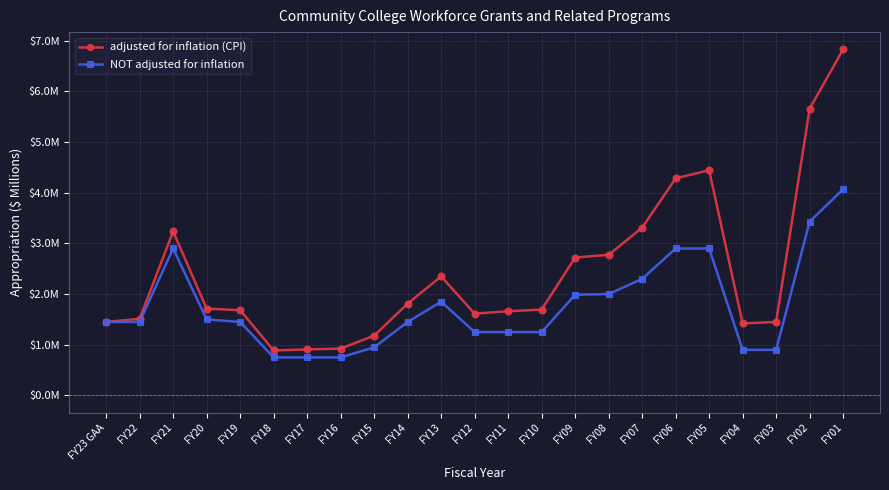

At which label is adjusted for inflation (CPI) closest to 3?

FY08